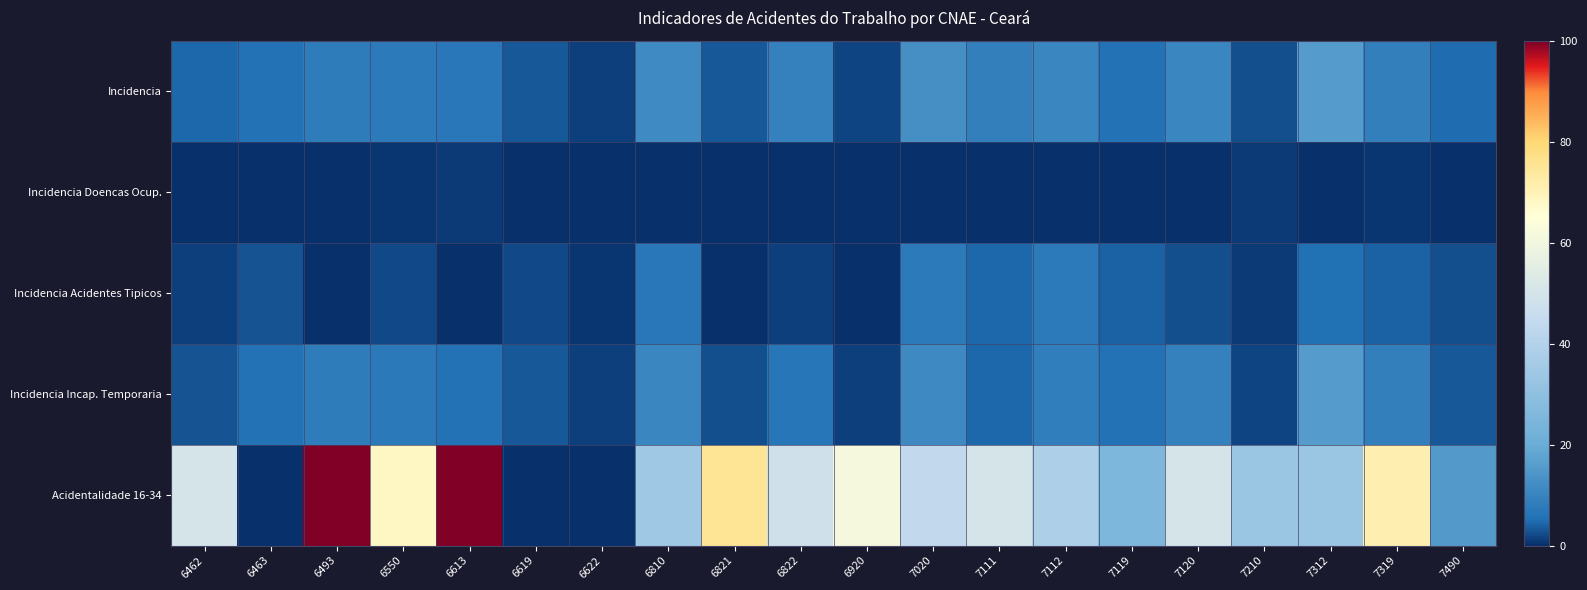

Count the number of data series in this chart.

5